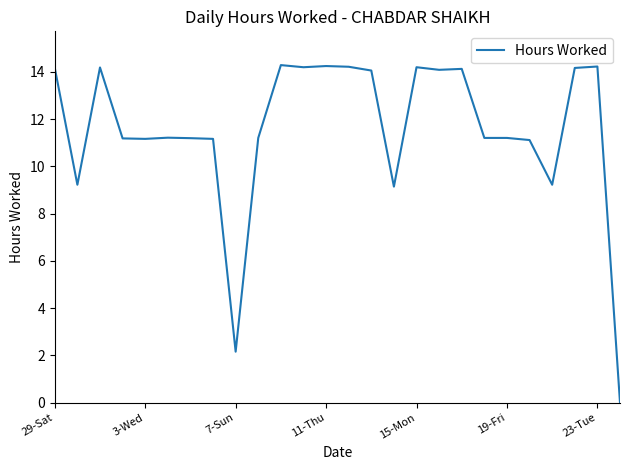

What is the difference between the maximum and minimum values?

14.3